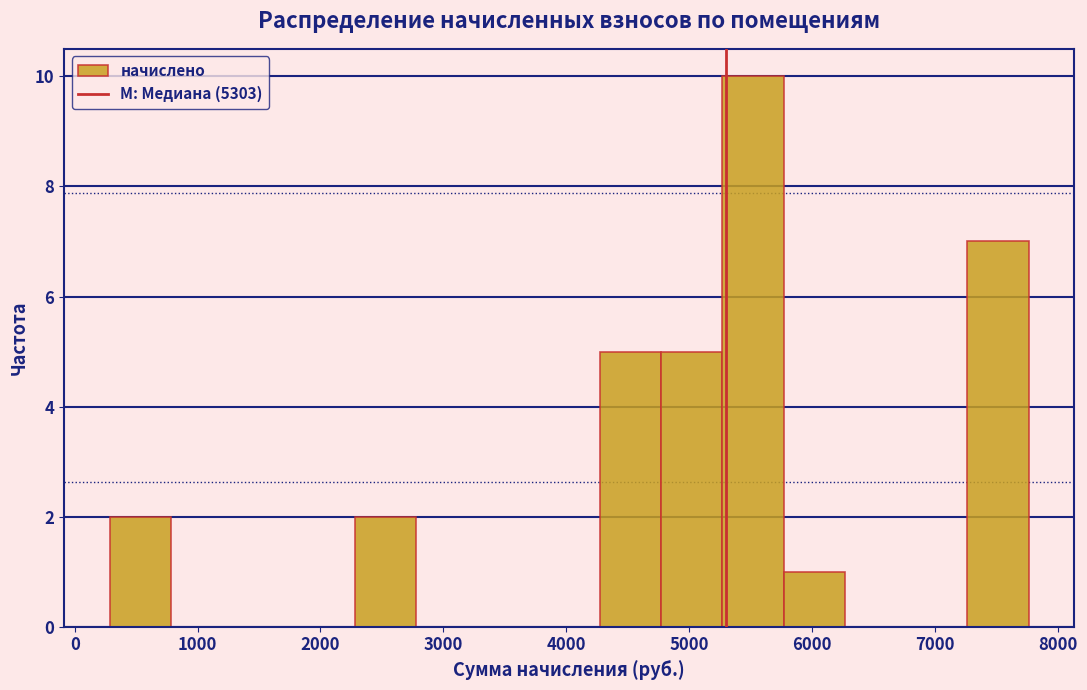

Reading left to right, transcribe this chart: for each bar, give the range it covers on the x-axis and its height. Neither the bar edges nor the heights are printed on the chart, so give them approximately, as read against the axes.

300 to 800: 2
800 to 1300: 0
1300 to 1800: 0
1800 to 2300: 0
2300 to 2800: 2
2800 to 3300: 0
3300 to 3800: 0
3800 to 4300: 0
4300 to 4800: 5
4800 to 5300: 5
5300 to 5800: 10
5800 to 6300: 1
6300 to 6800: 0
6800 to 7300: 0
7300 to 7800: 7